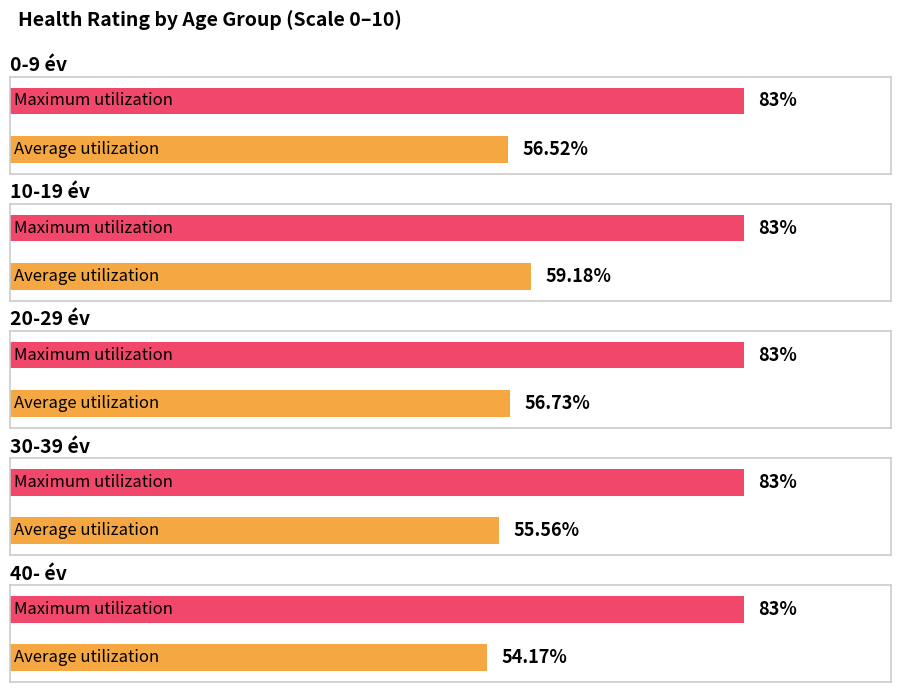

List the labels in order of Maximum value, largest first.

0-9 év, 10-19 év, 20-29 év, 30-39 év, 40- év